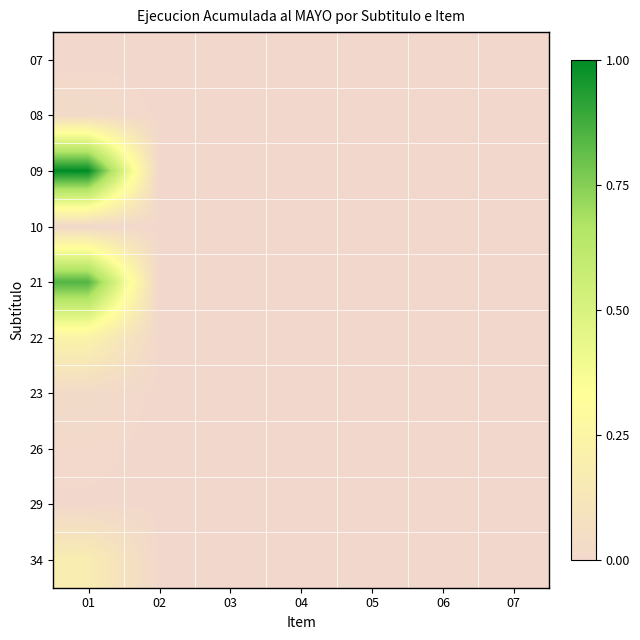

Which has a higher value, 05 or 03?

05